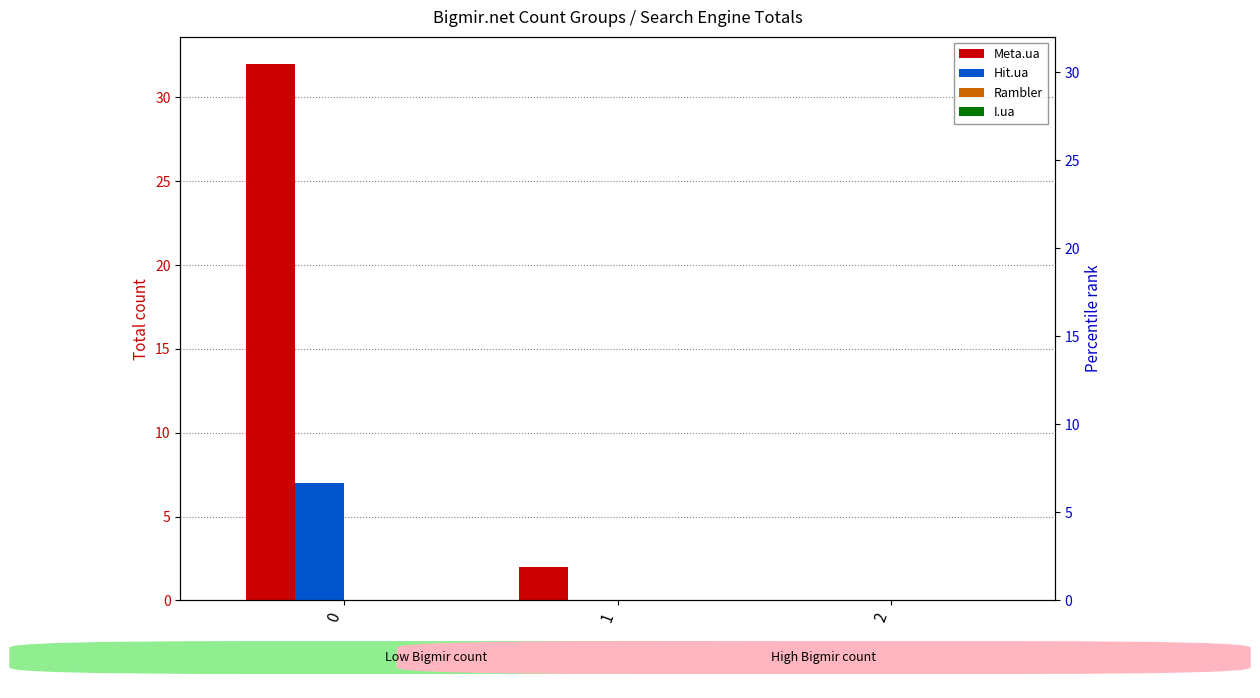

Reading left to right, extract all data points from this chart.

Meta.ua: 32	2	0
Hit.ua: 7	0	0
Rambler: 0	0	0
I.ua: 0	0	0